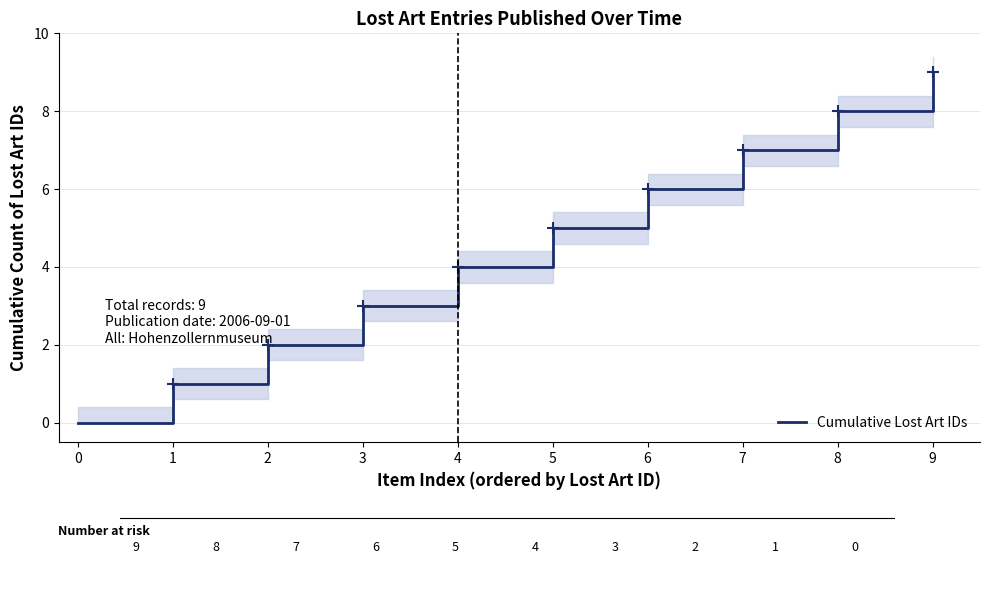

What is the difference between the values at 9 and 5?

4